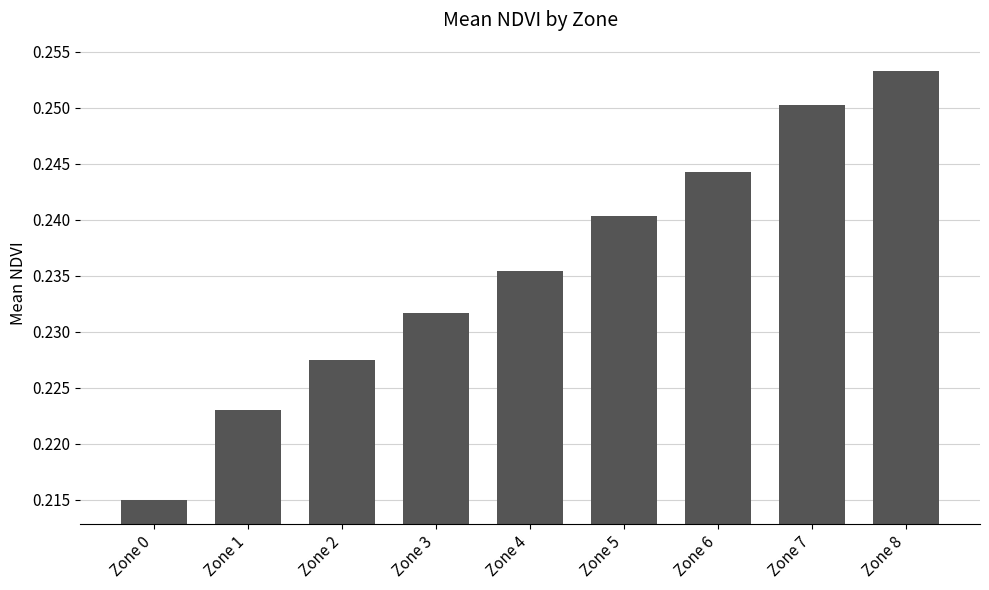

Rank the categories by value from lowest to highest.

Zone 0, Zone 1, Zone 2, Zone 3, Zone 4, Zone 5, Zone 6, Zone 7, Zone 8